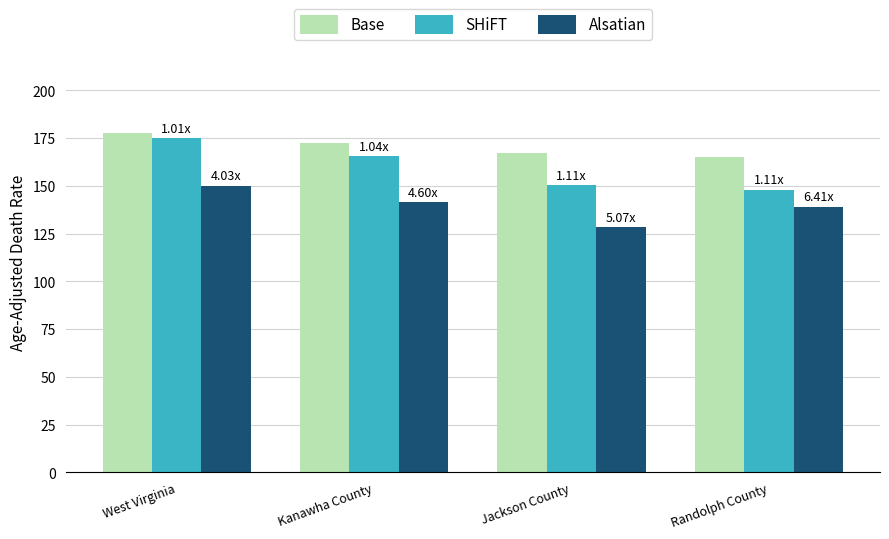

Which series has the largest total across all categories?

Base